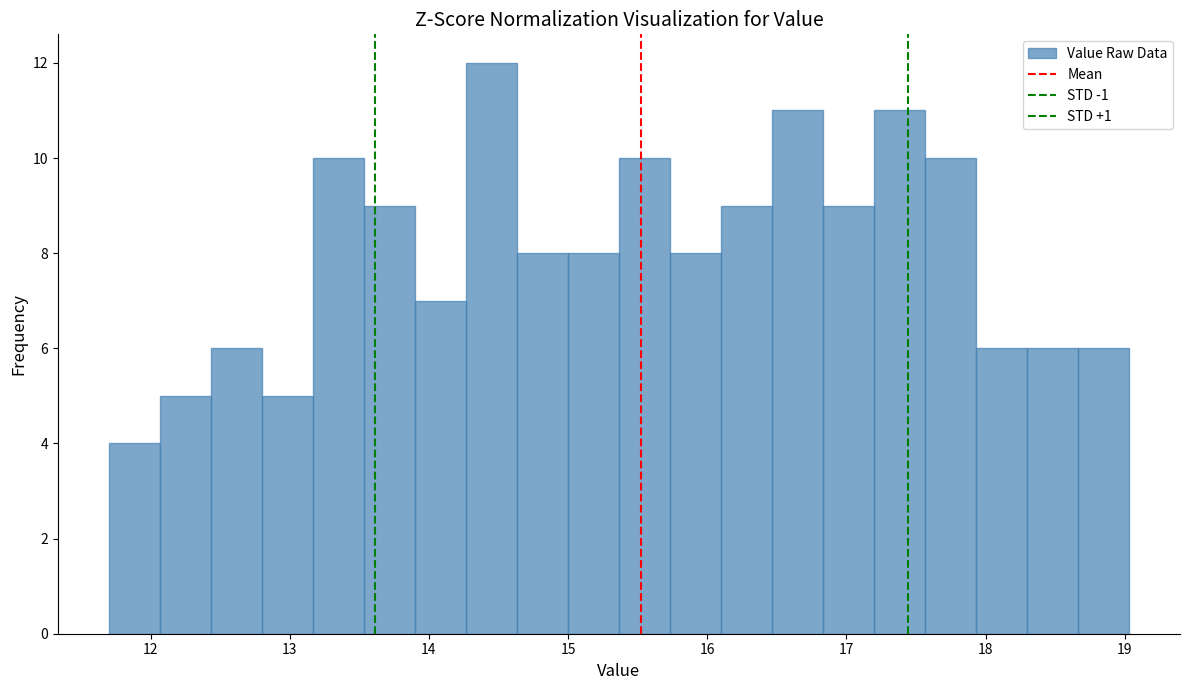

Around what value on the x-axis is the tallest bar? Give the approximate position of its centre, as read against the axis.

14.4